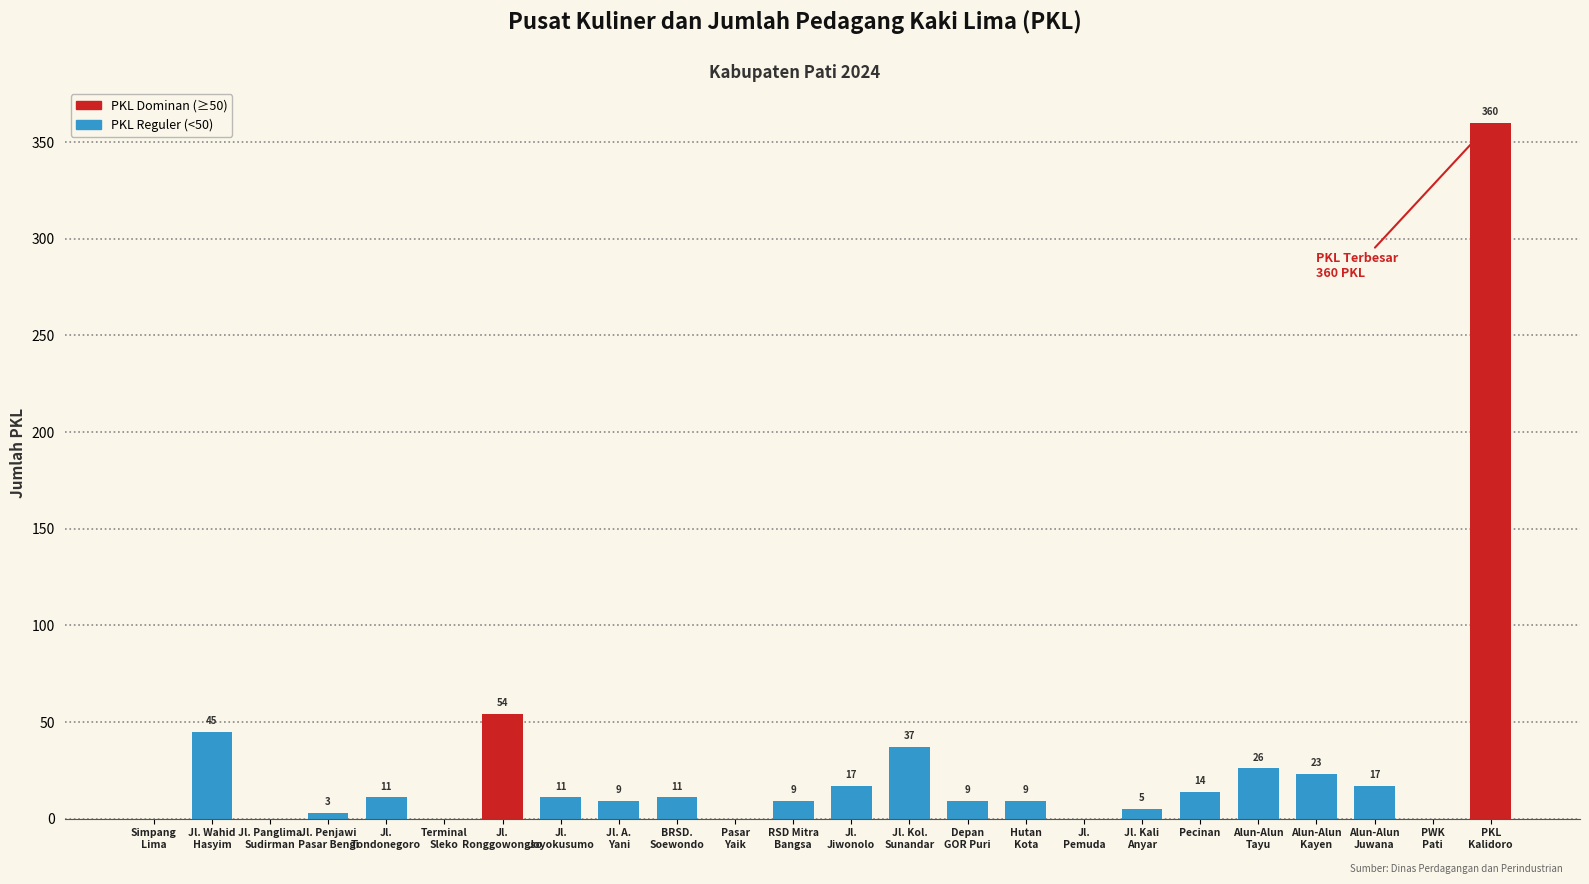

The chart shows a value of 17 at Jl.
Jiwonolo. True or false?

True